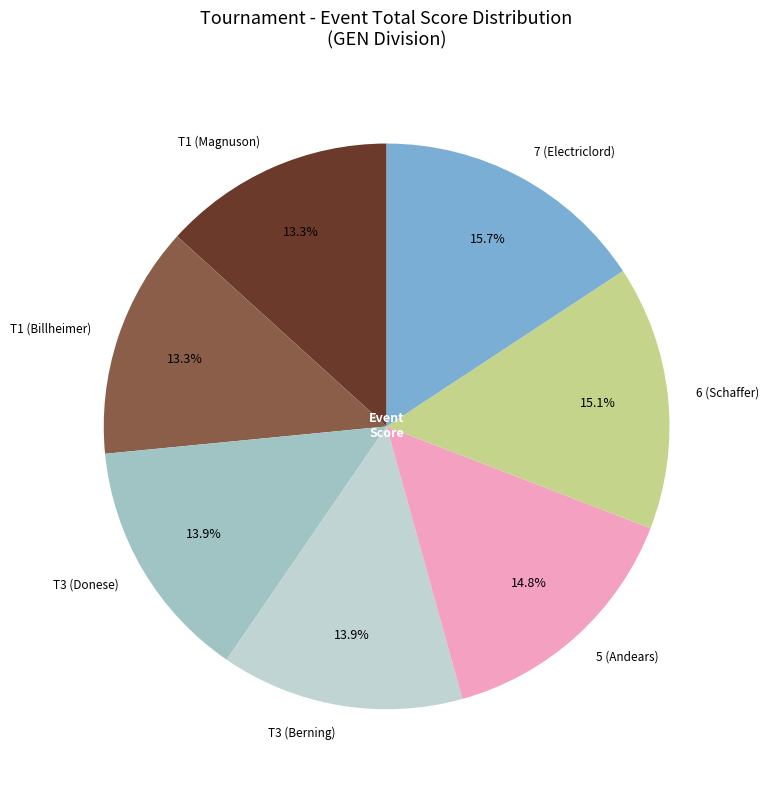

Is the sum of 5 (Andears) and T3 (Berning) greater than half?

No